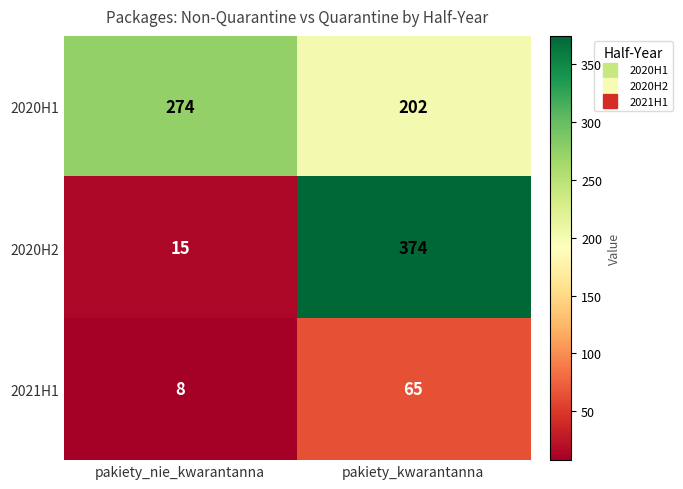

At which category does the chart reach its minimum across all series?

pakiety_nie_kwarantanna